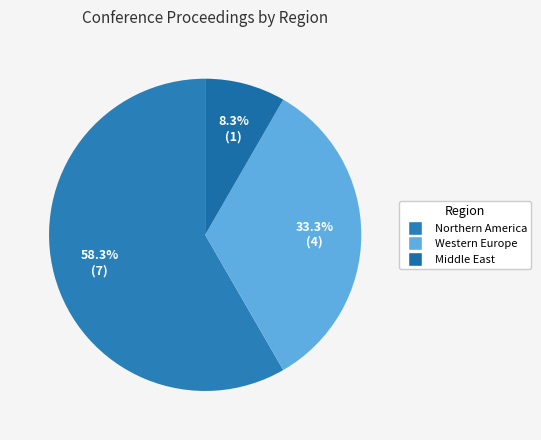

How many segments does this pie chart have?

3